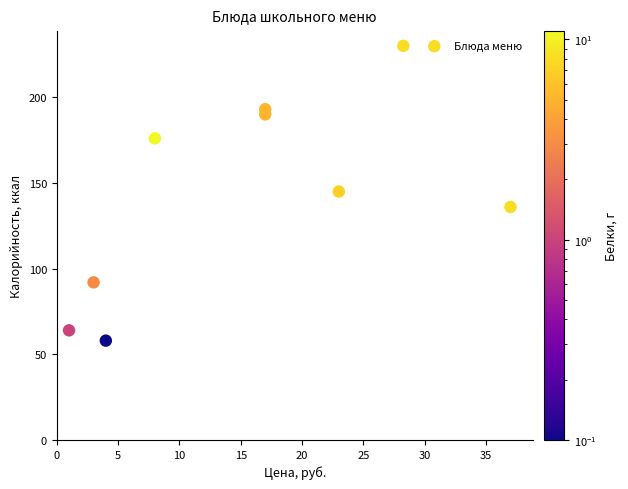

What is the range of Y values (max minus min)?

172